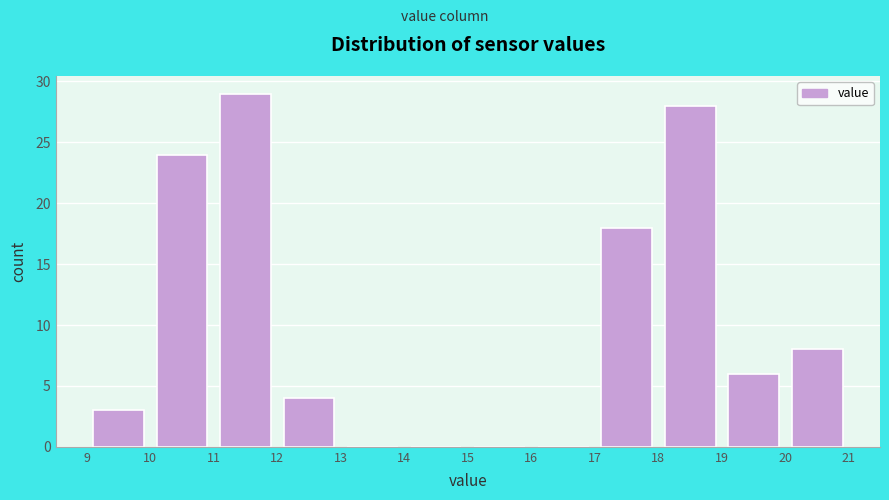

How tall is the bar that spans 9 to 10 on the x-axis? The values are not printed on the chart, so give them approximately, as read against the axis.

3